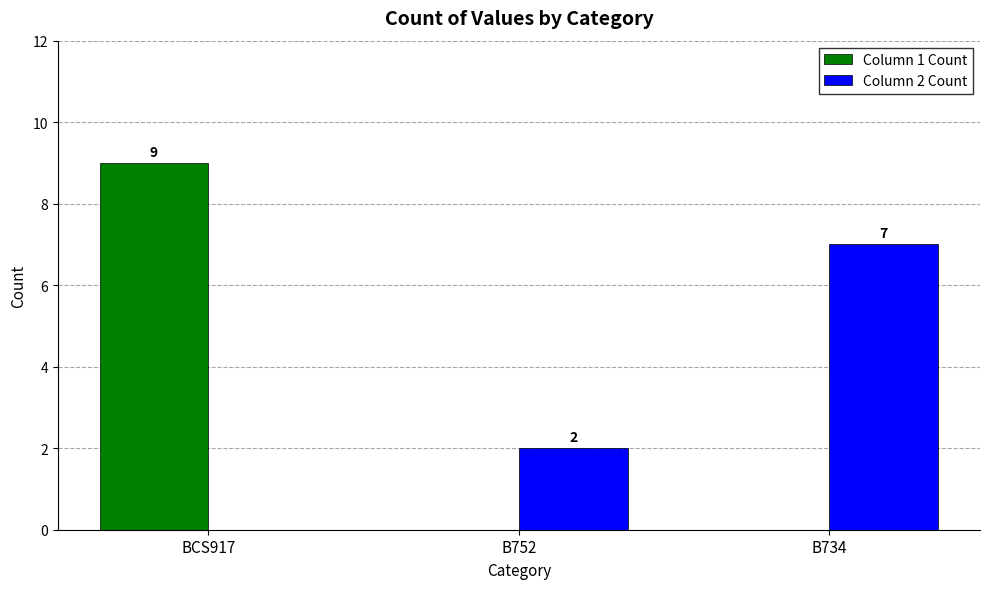

Does the chart contain stacked bars?

No